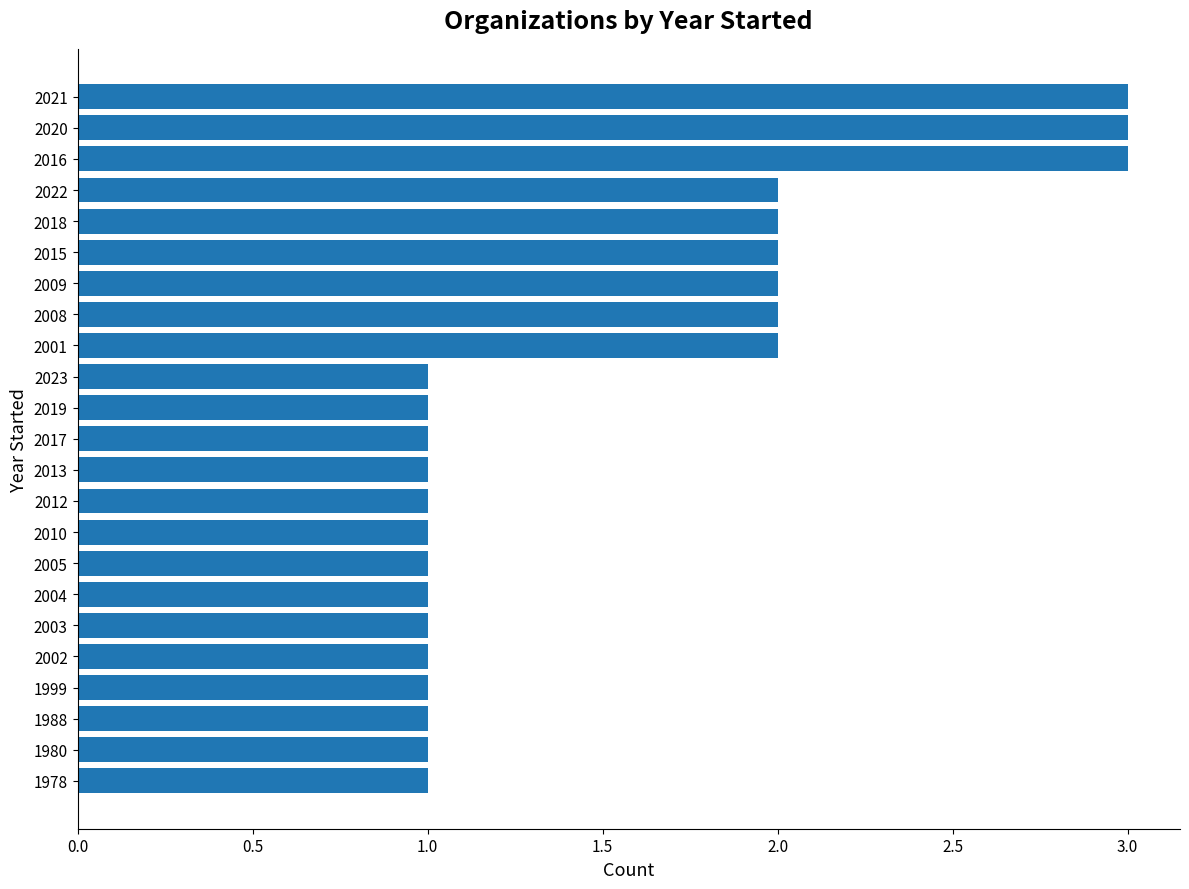

Is it true that the value at 2008 is 2?

True